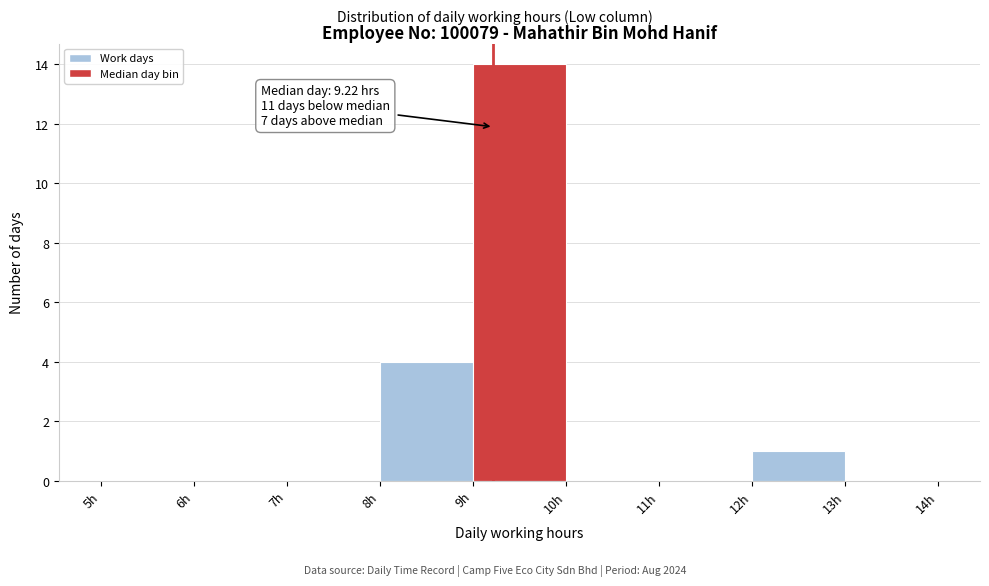

Which range on the x-axis has the tallest bar?

9 to 10